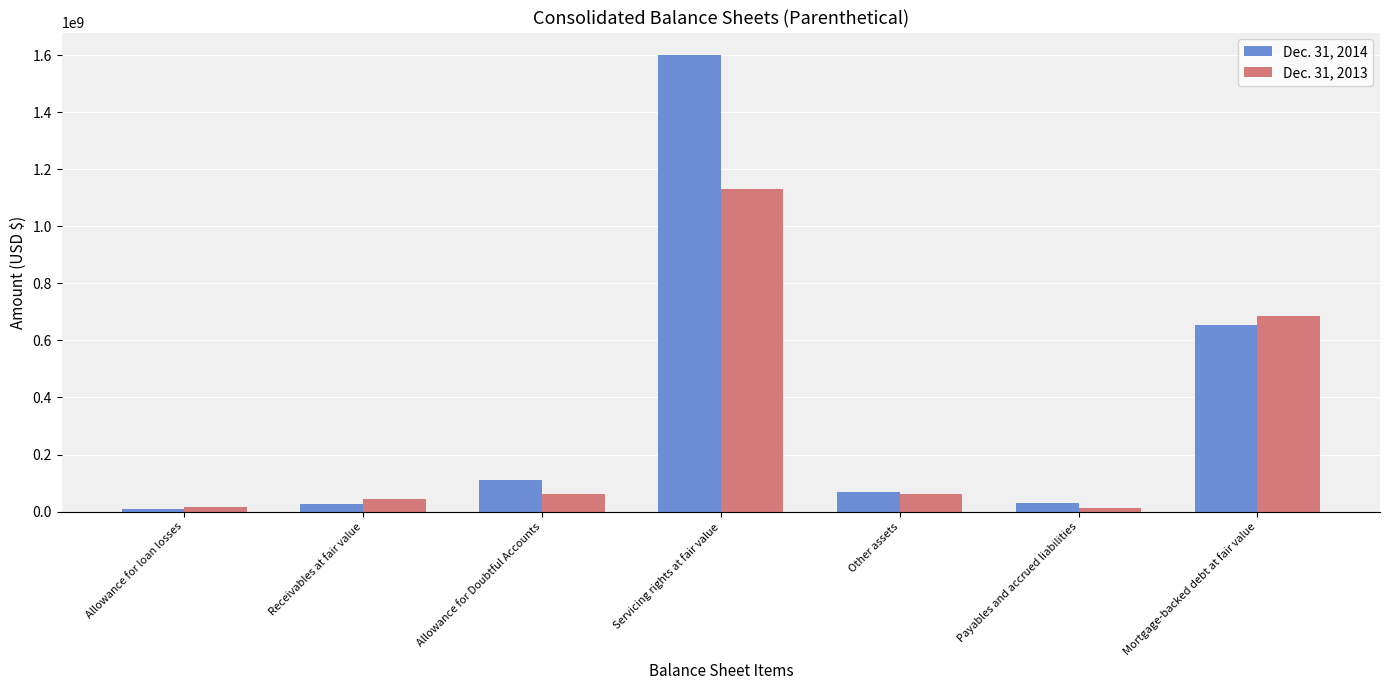

What is the maximum value shown in the chart?

1599541000